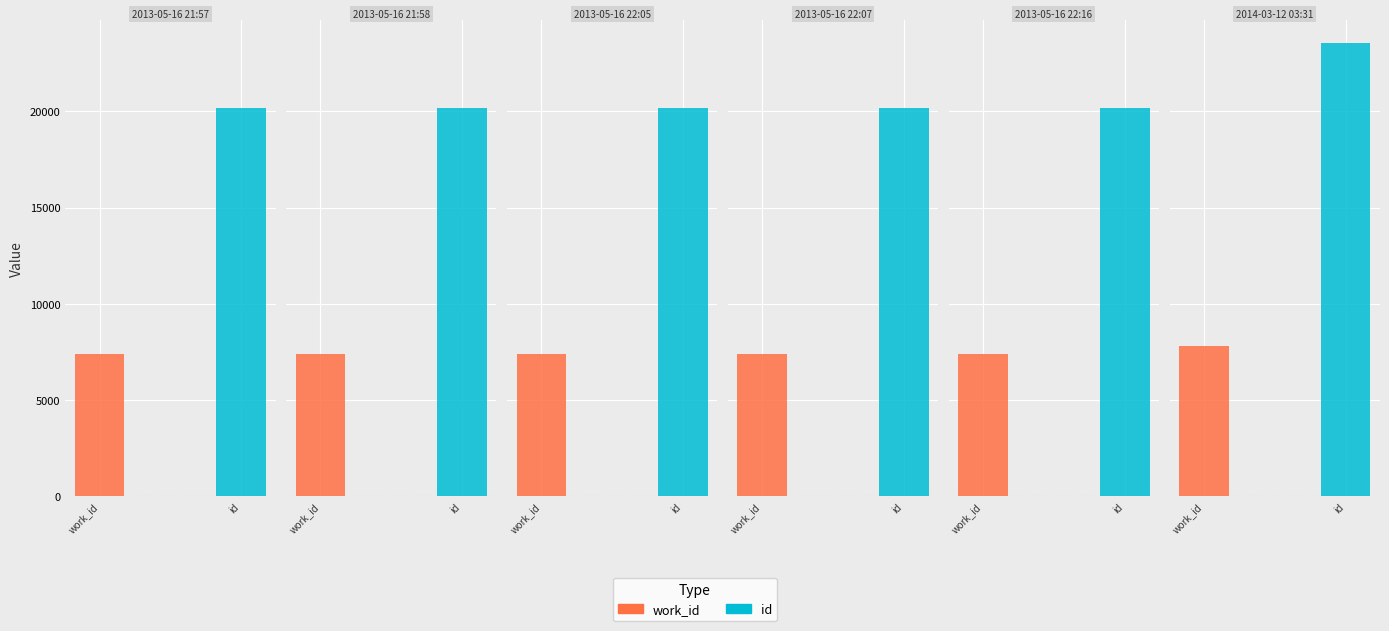

What is the spread (max minus min) of values at 2013-05-16 22:16?

12805